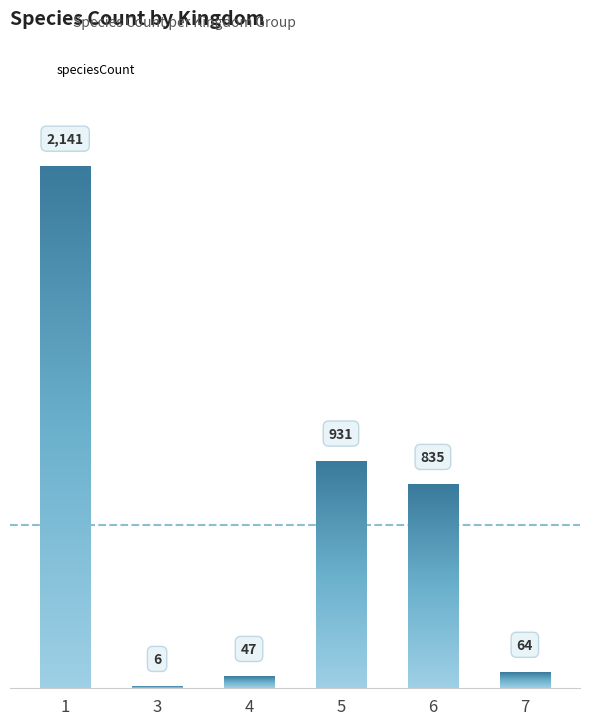

List the labels in order of value, largest first.

1, 5, 6, 7, 4, 3